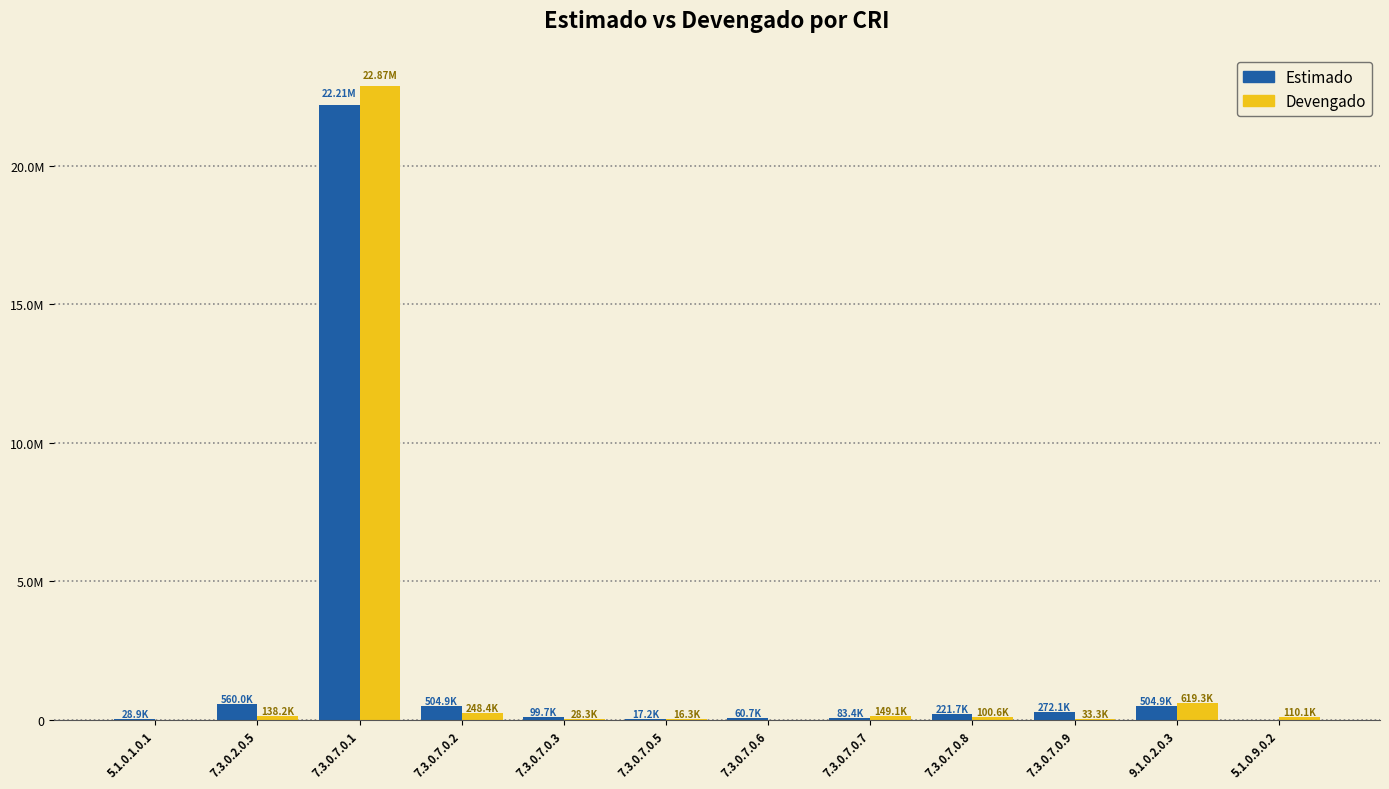

What are all the series names shown in the legend?

Estimado, Devengado